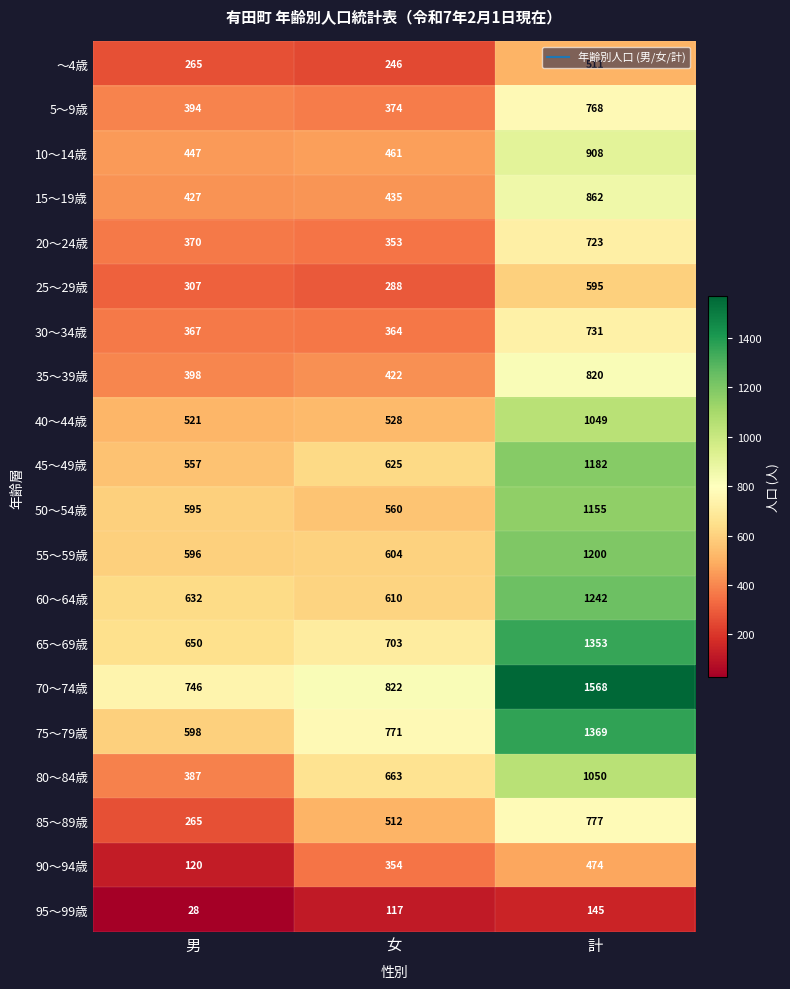

True or false: 45～49歳 has a value of 783 at 計.

False